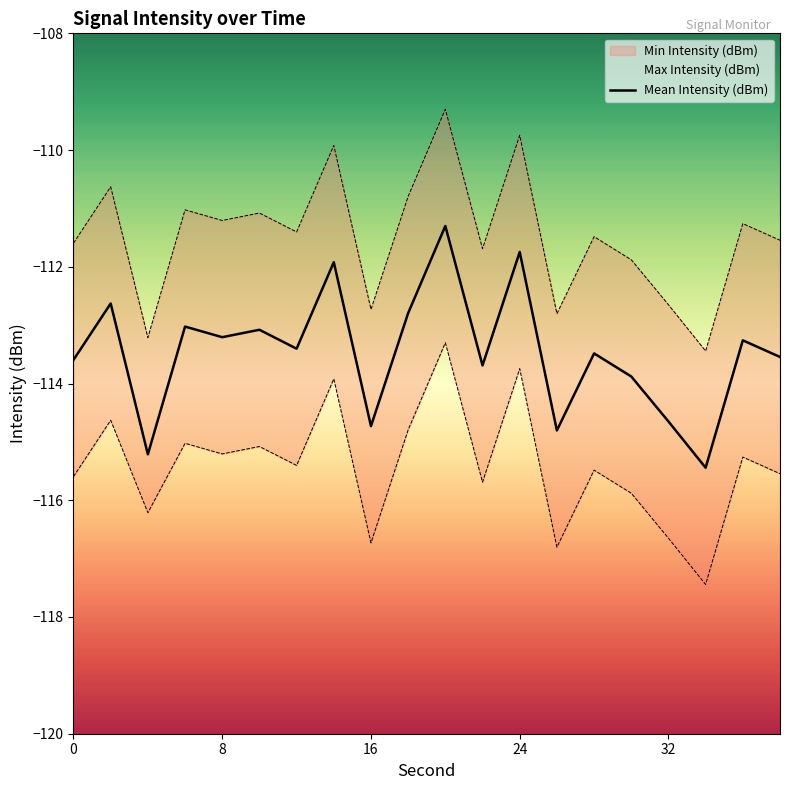

Which series has the largest range (max minus min)?

Mean Intensity (dBm)